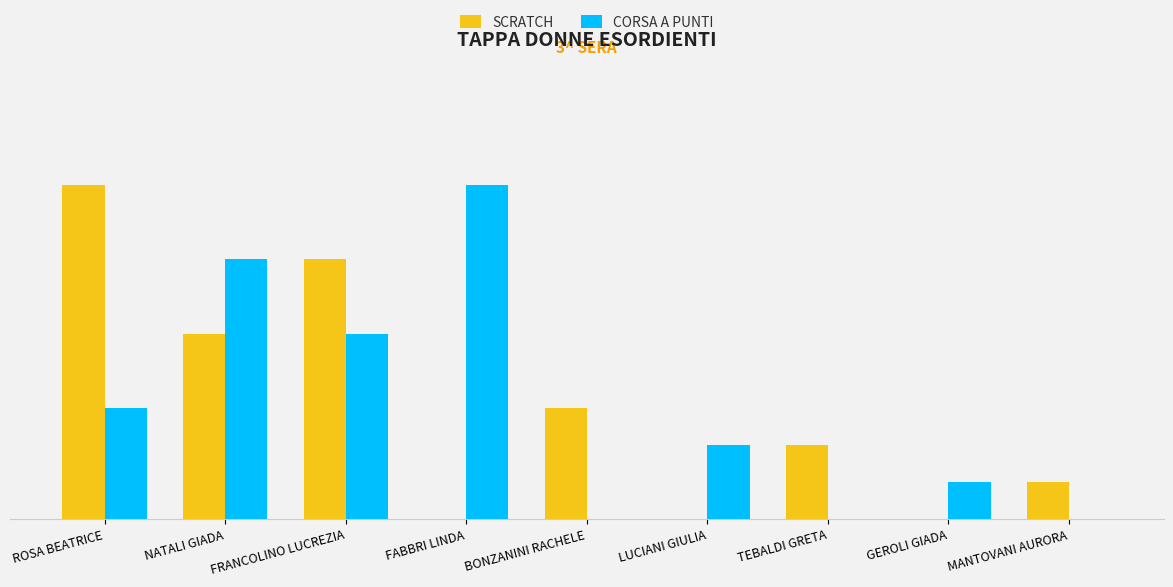

Does the chart contain stacked bars?

No